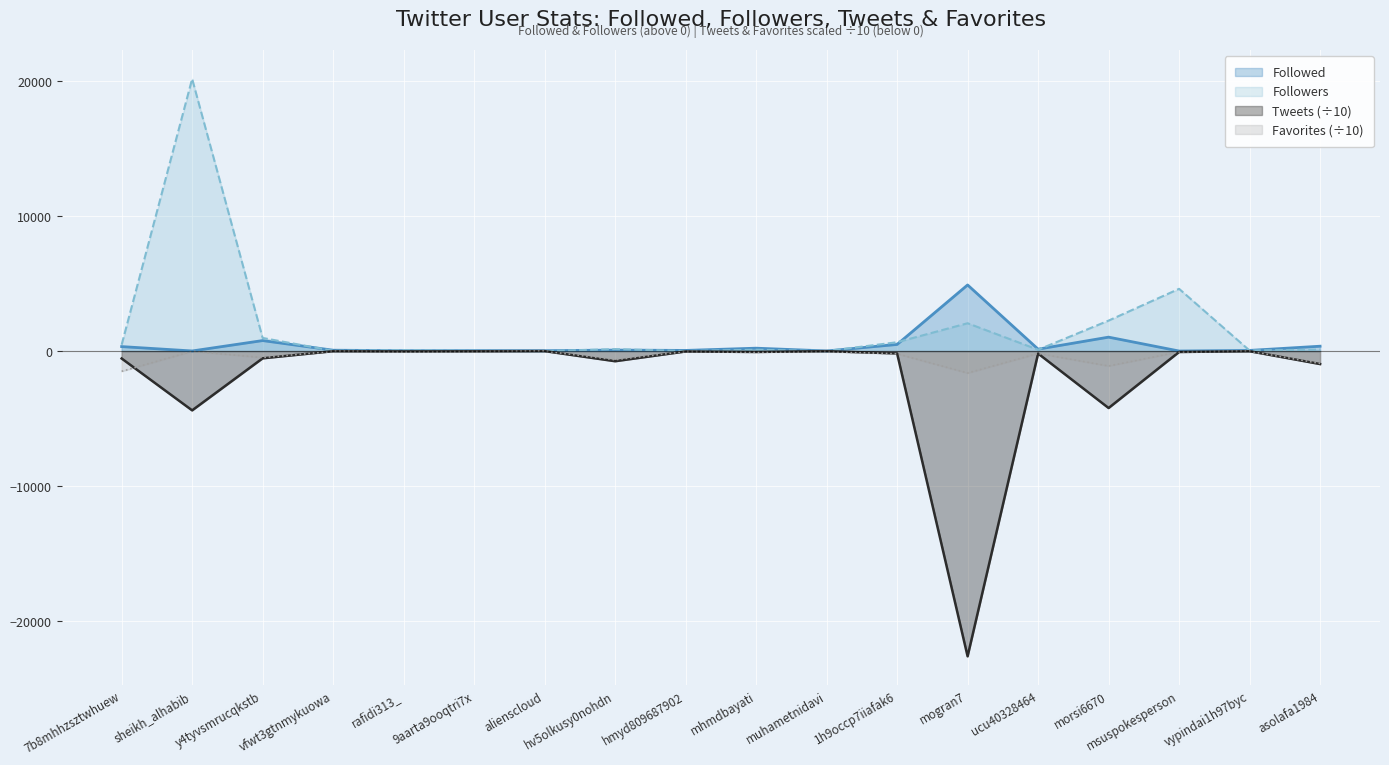

True or false: Tweets and Favorites cross at least once.

True